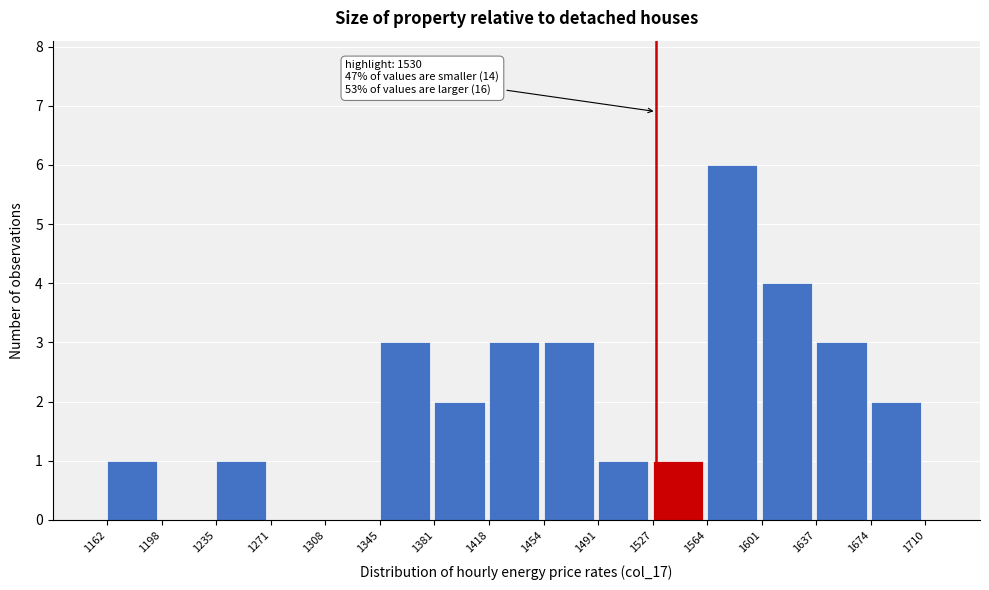

Which range on the x-axis has the tallest bar?

1564 to 1601